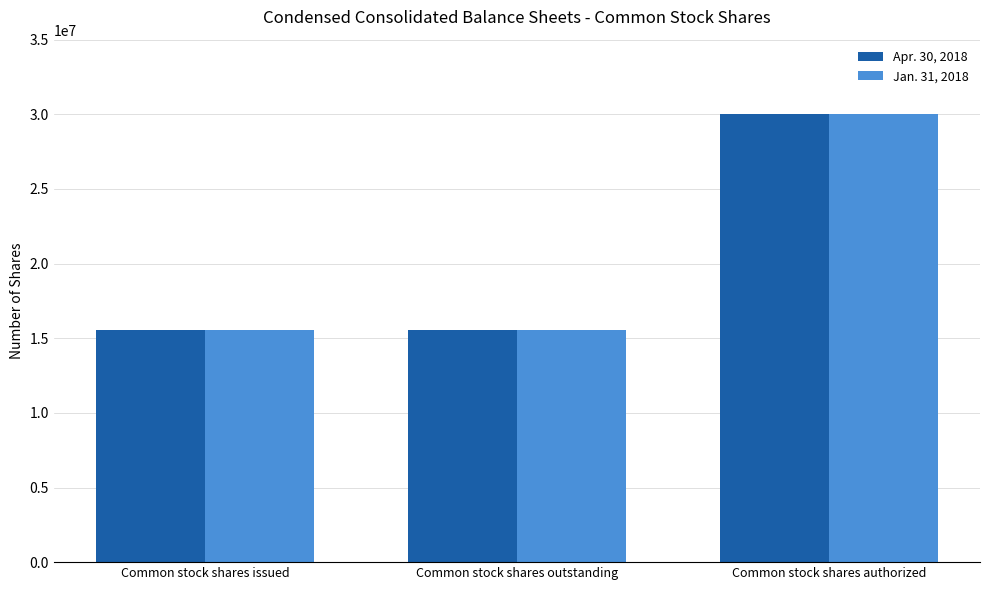

How many series are shown in this chart?

2